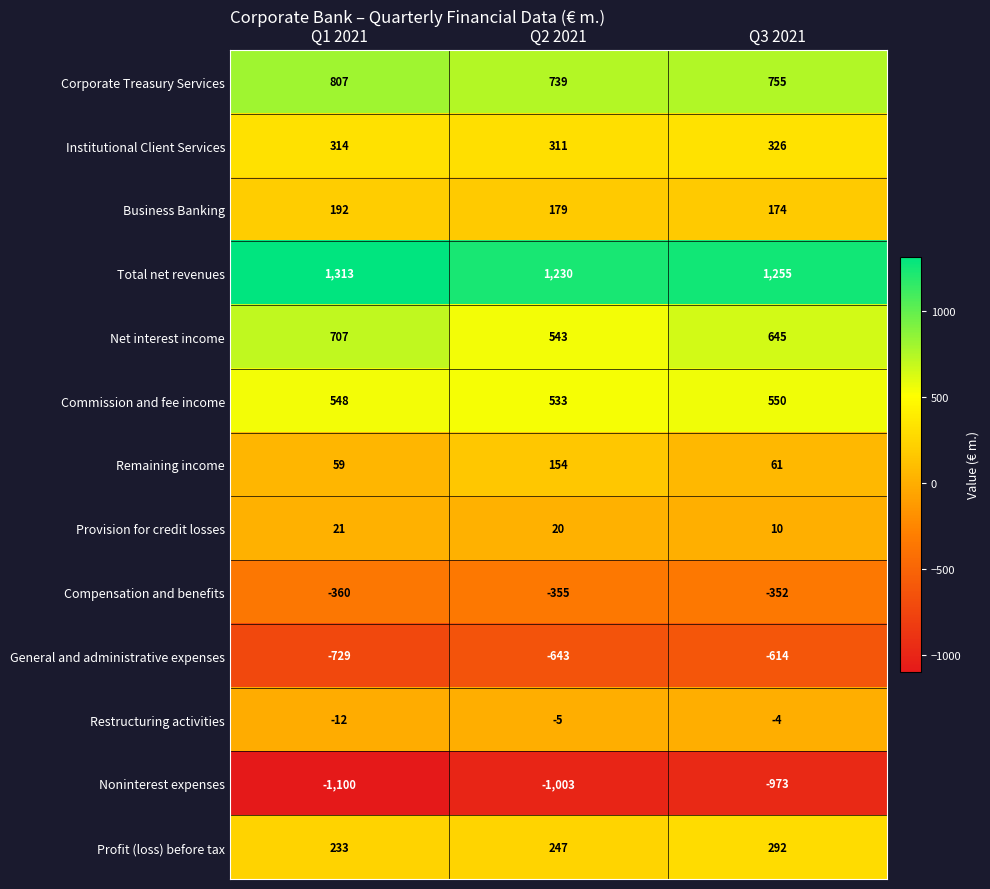

Between Q1 2021 and Q2 2021, which series saw the biggest shift?

Net interest income